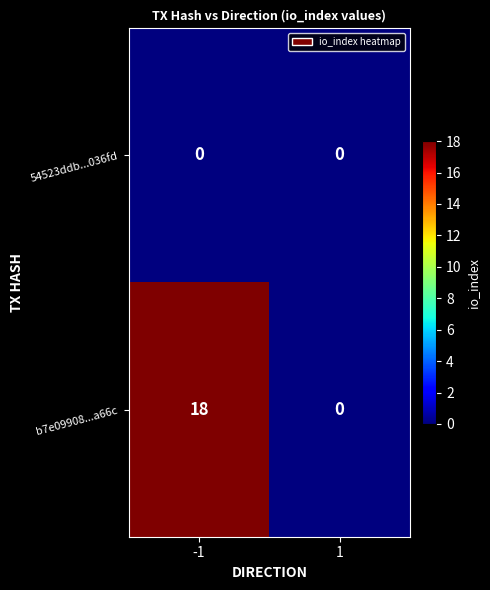

At which category is the sum across all series the highest?

-1